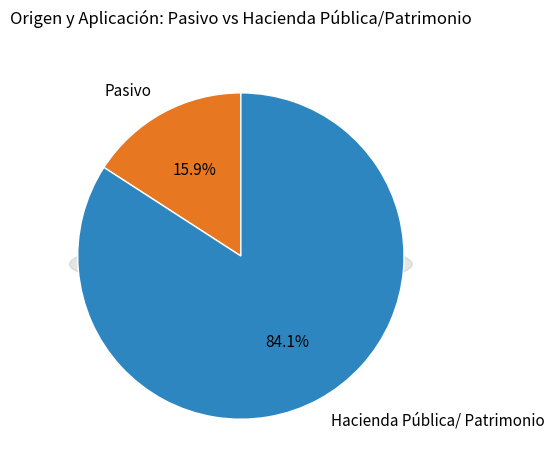

What percentage is the Hacienda Pública/ Patrimonio slice, to the nearest percent?

84%